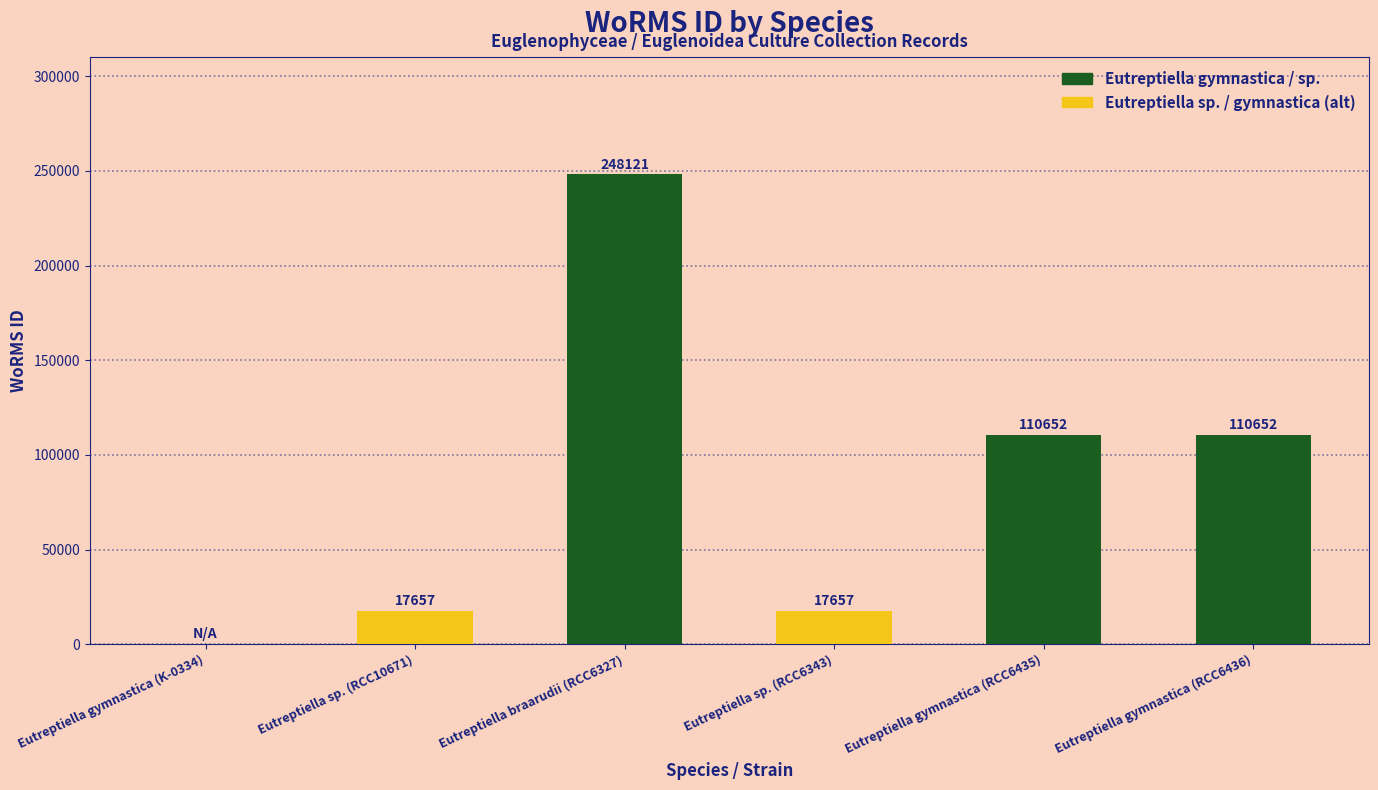

What is the sum of all values?

504739